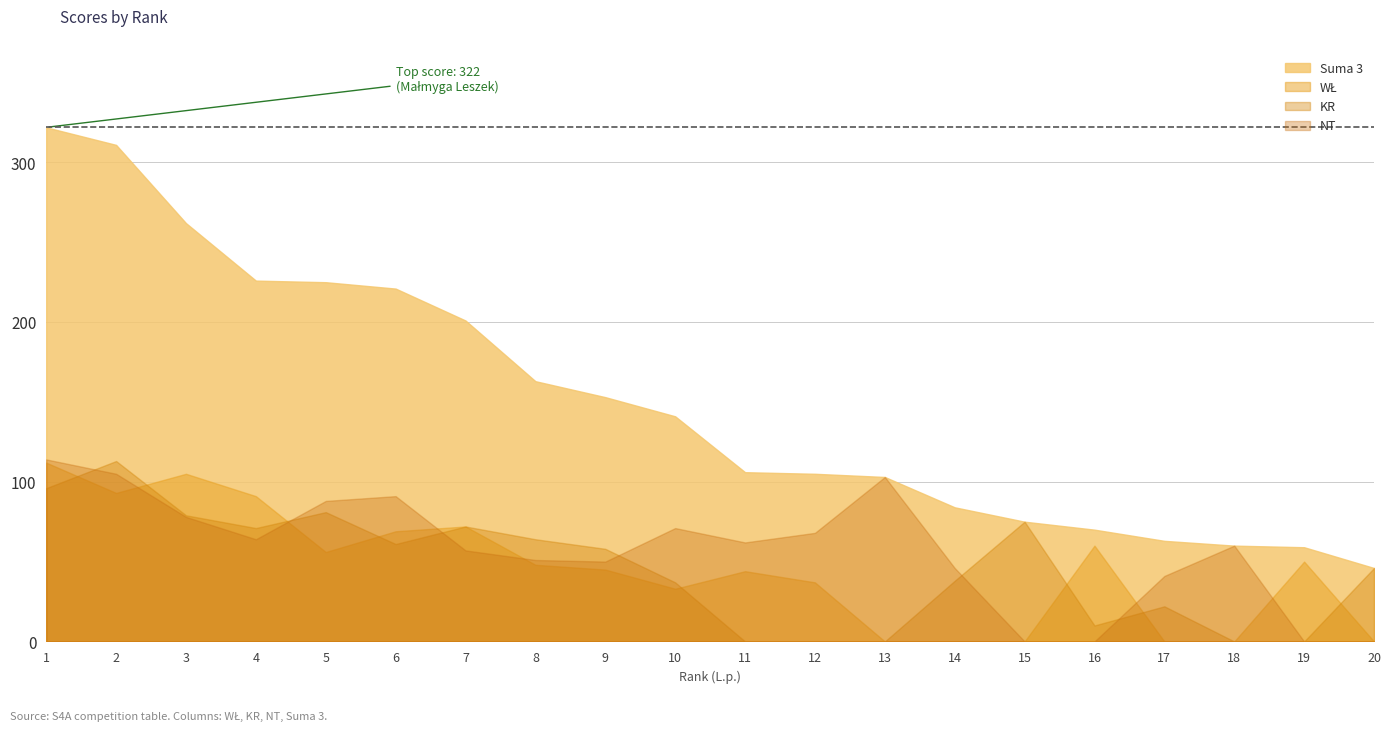

What is the maximum value for WL?

112